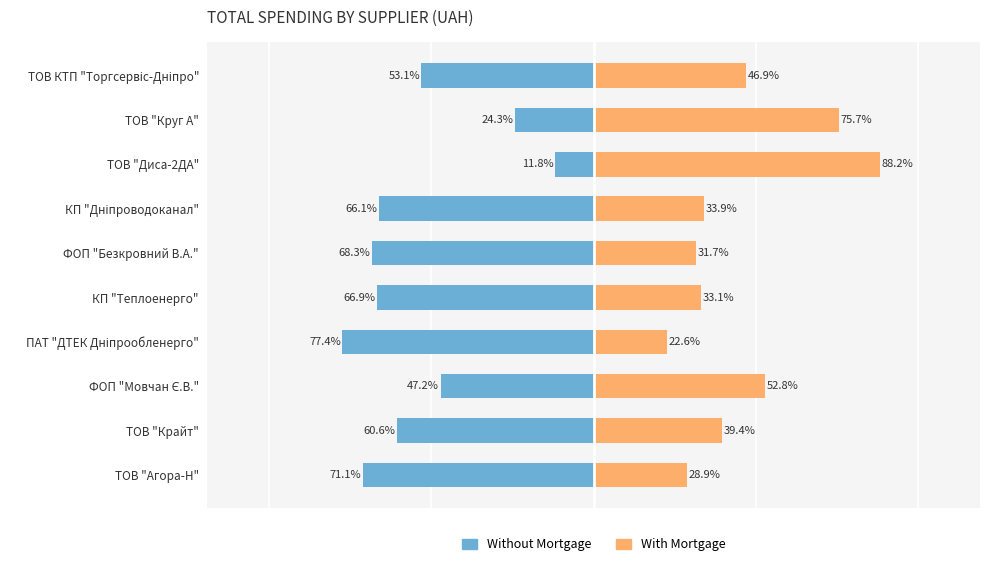

What is the sum of all Without Mortgage values?

-546.8